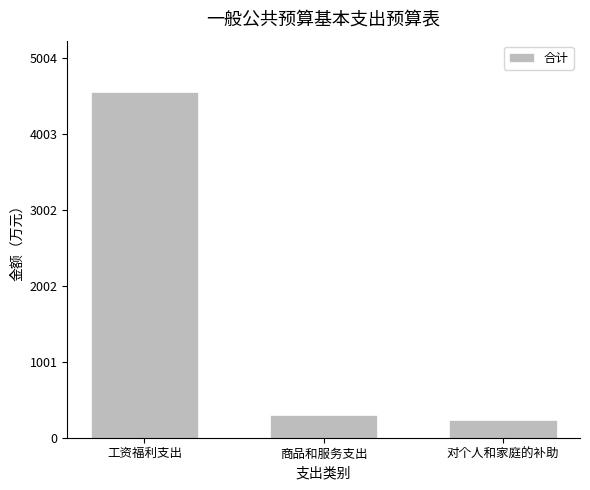

What is the minimum value shown in the chart?

239.2